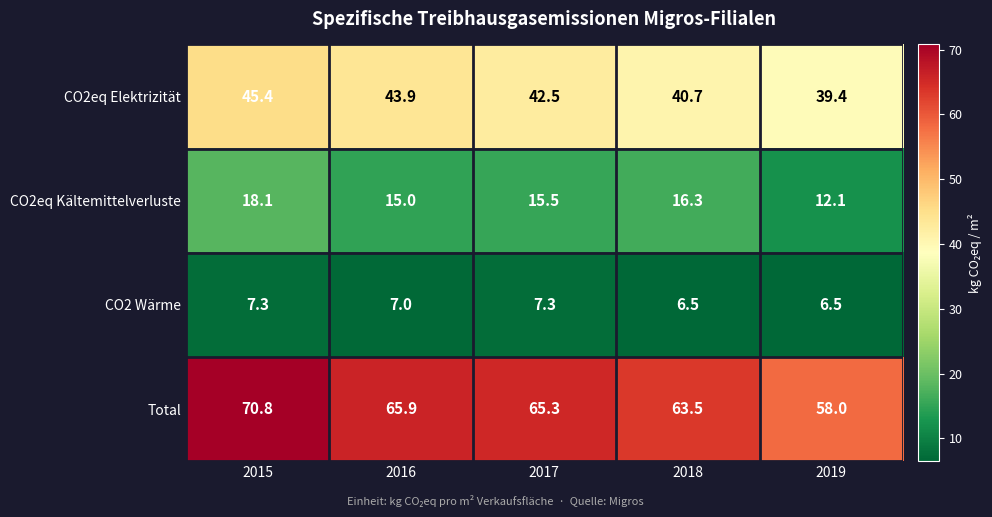

List the labels in order of Total value, smallest first.

2019, 2018, 2017, 2016, 2015